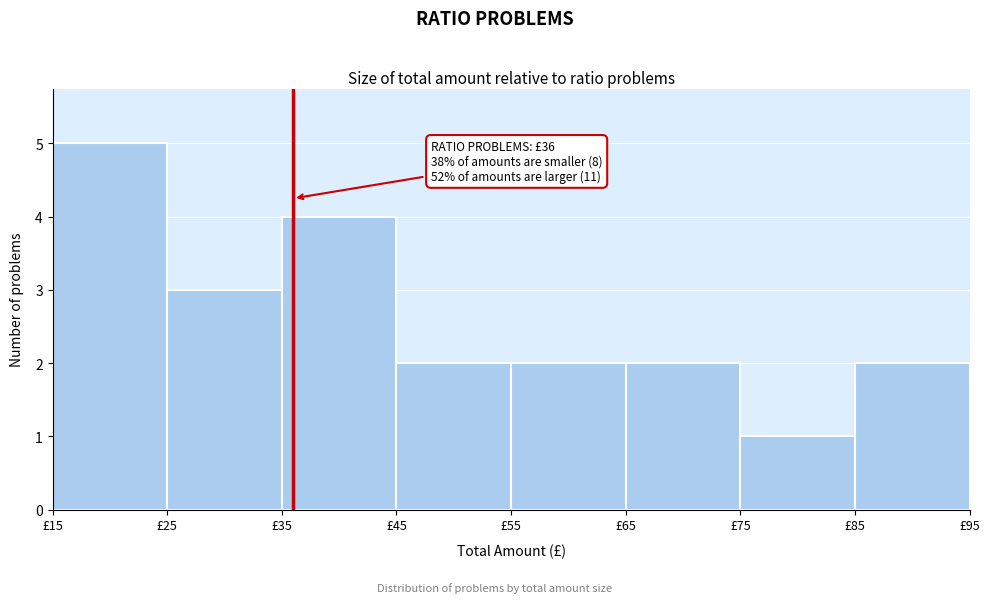

Which range on the x-axis has the tallest bar?

15 to 25